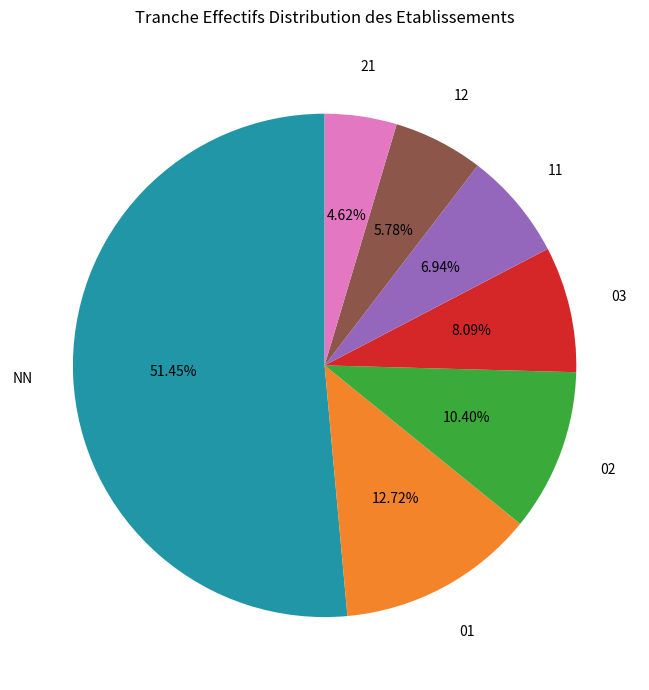

Does any single category account for the majority?

Yes